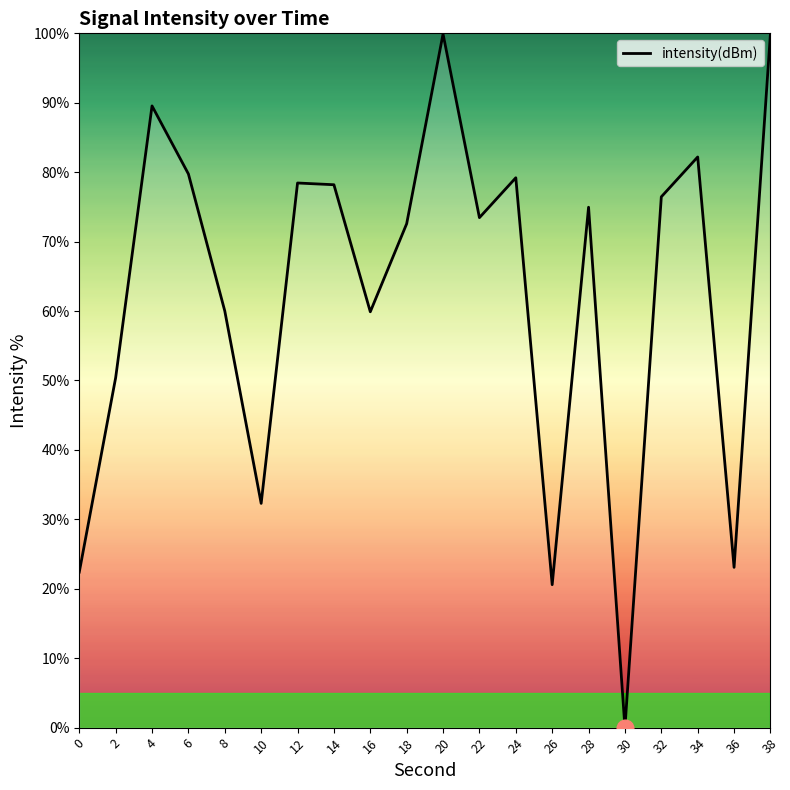

What is the greatest value displayed?

100.0